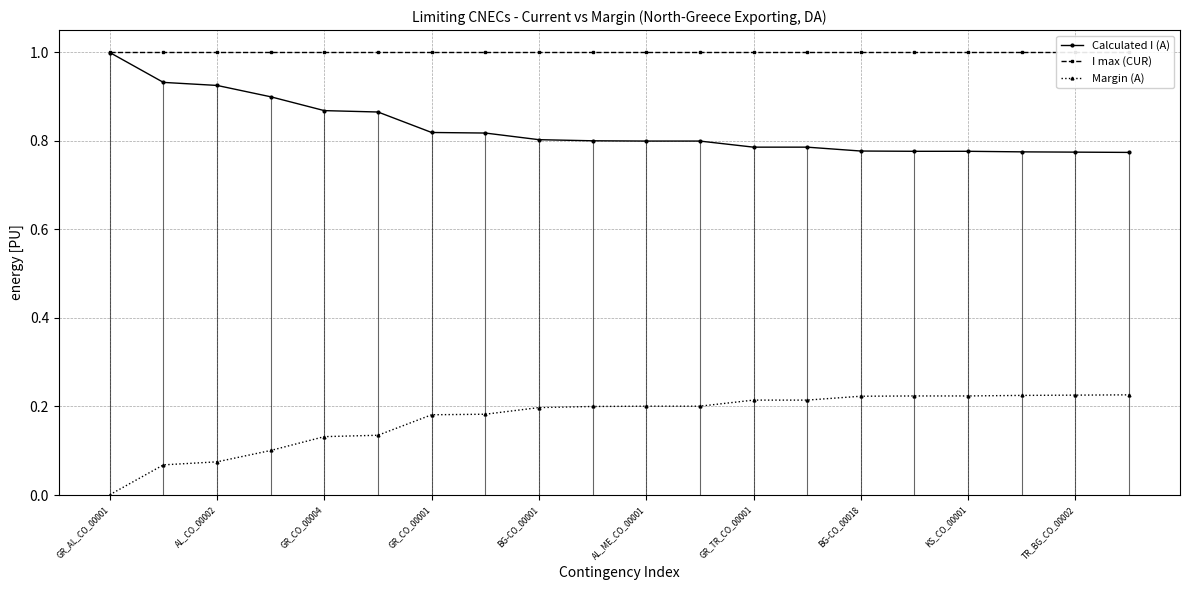

Reading right to left, list all the values displayed in this chart.

Calculated I (A): 0.8	0.8	0.8	0.8	0.8	0.8	0.8	0.8	0.8	0.8	0.8	0.8	0.8	0.8	0.9	0.9	0.9	0.9	0.9	1.0
I max (CUR): 1.0	1.0	1.0	1.0	1.0	1.0	1.0	1.0	1.0	1.0	1.0	1.0	1.0	1.0	1.0	1.0	1.0	1.0	1.0	1.0
Margin (A): 0.2	0.2	0.2	0.2	0.2	0.2	0.2	0.2	0.2	0.2	0.2	0.2	0.2	0.2	0.1	0.1	0.1	0.1	0.1	0.0